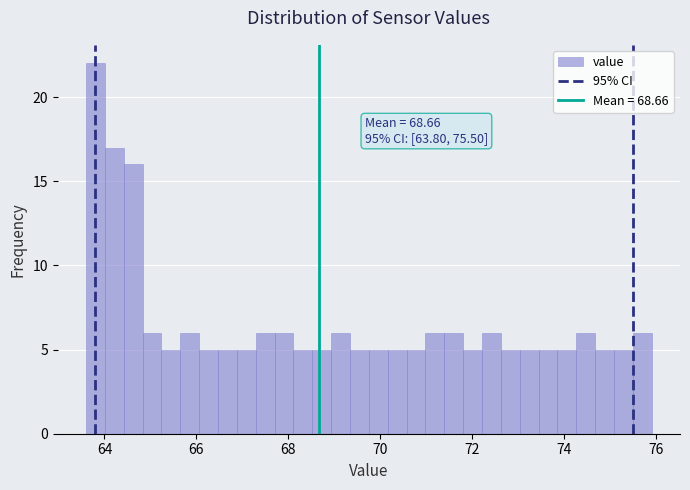

Around what value on the x-axis is the tallest bar? Give the approximate position of its centre, as read against the axis.

63.8